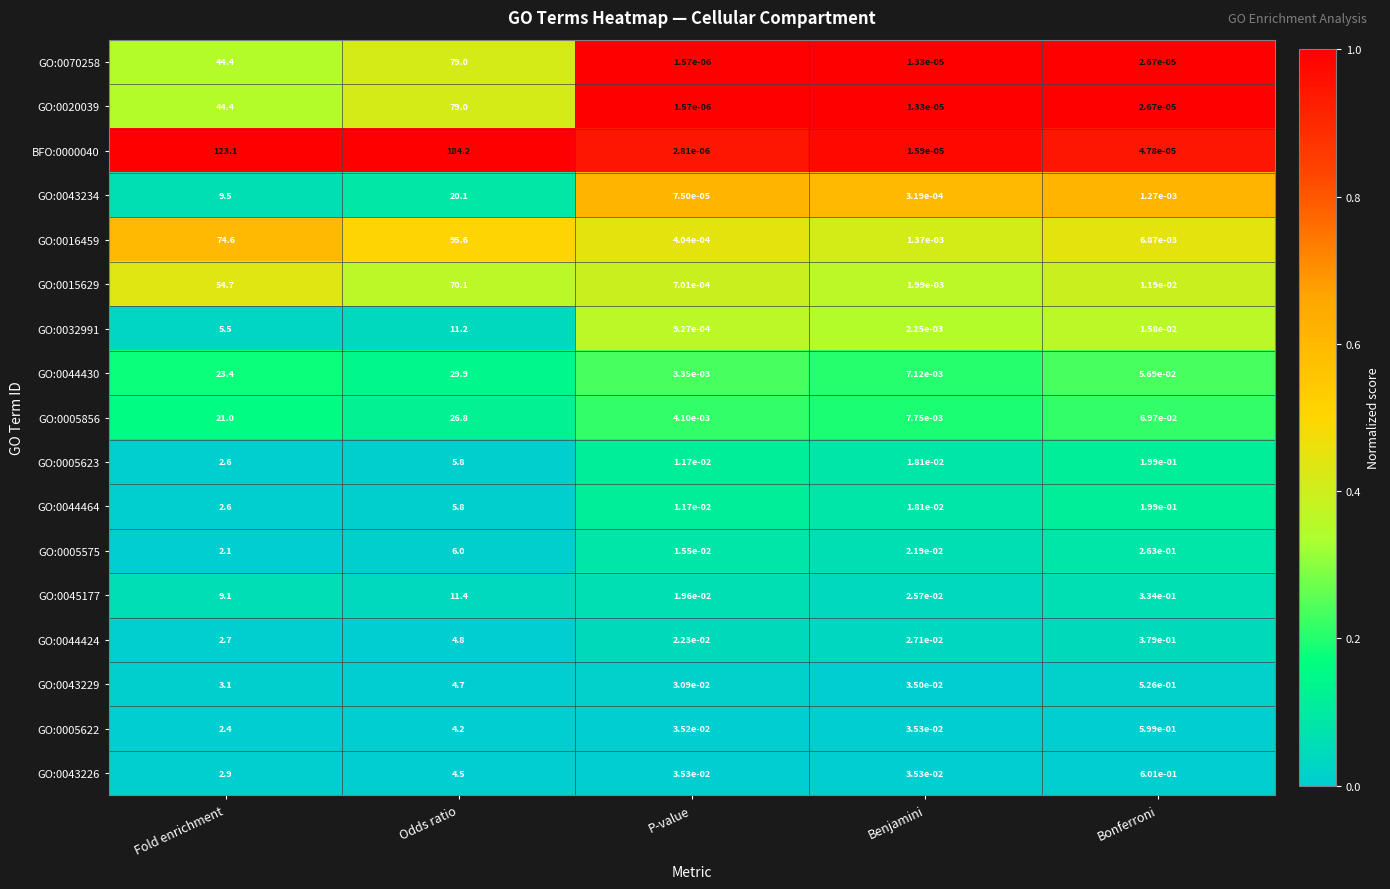

Which category has the lowest value across all series?

P-value